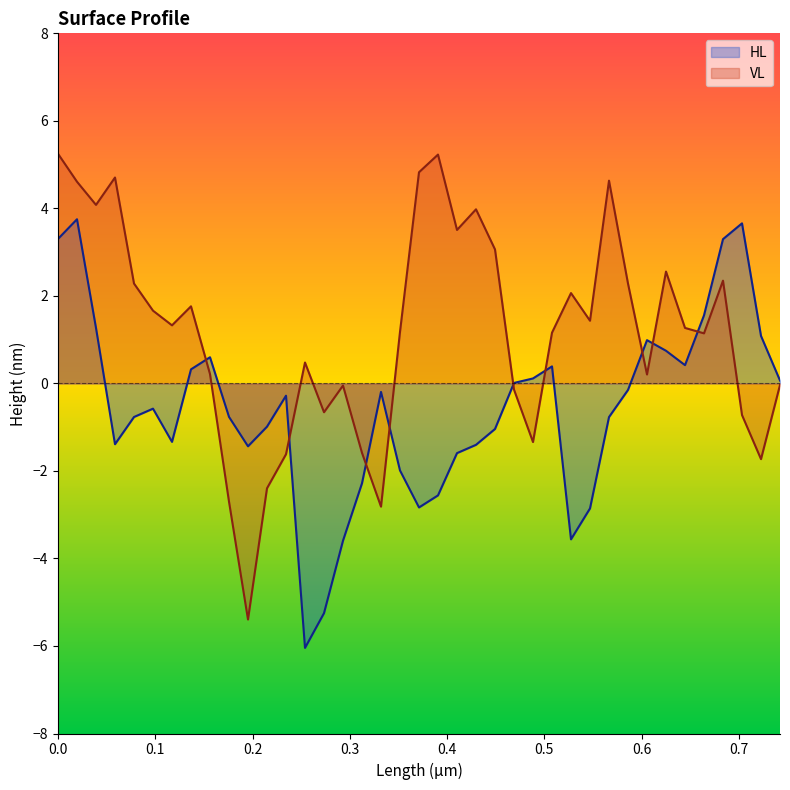

Does the chart display data point markers on the line(s)?

No